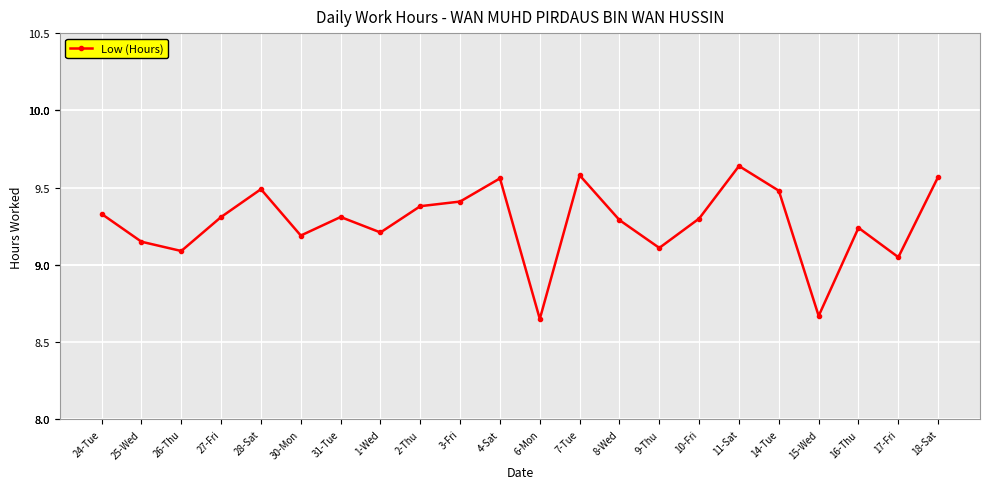

Does the chart have visible grid lines?

Yes